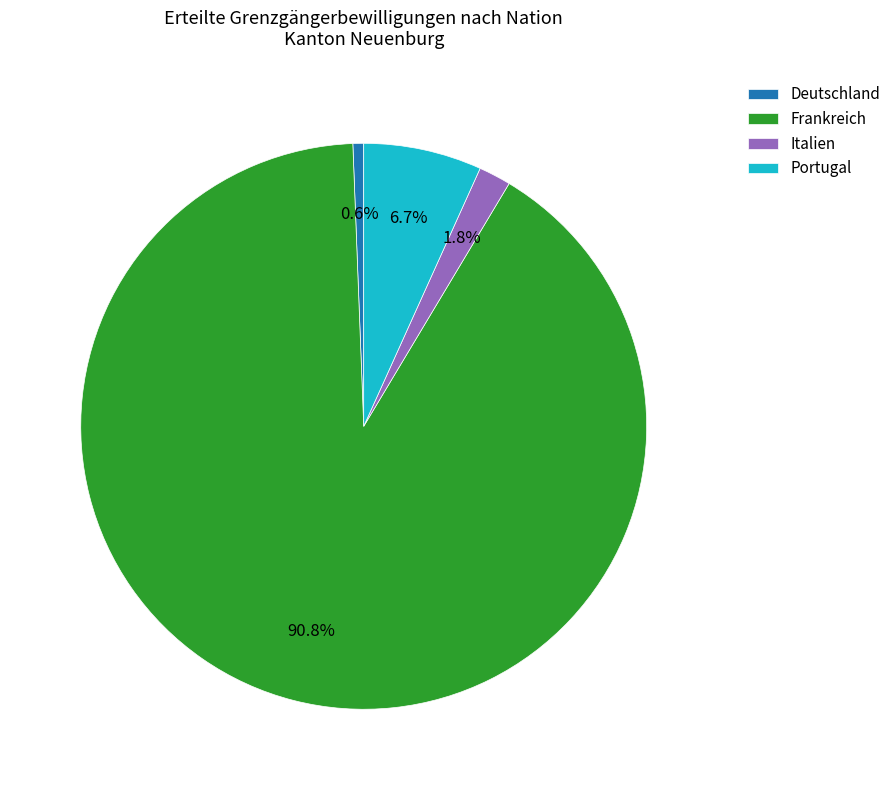

Do Frankreich and Deutschland together represent more than half of the pie?

Yes